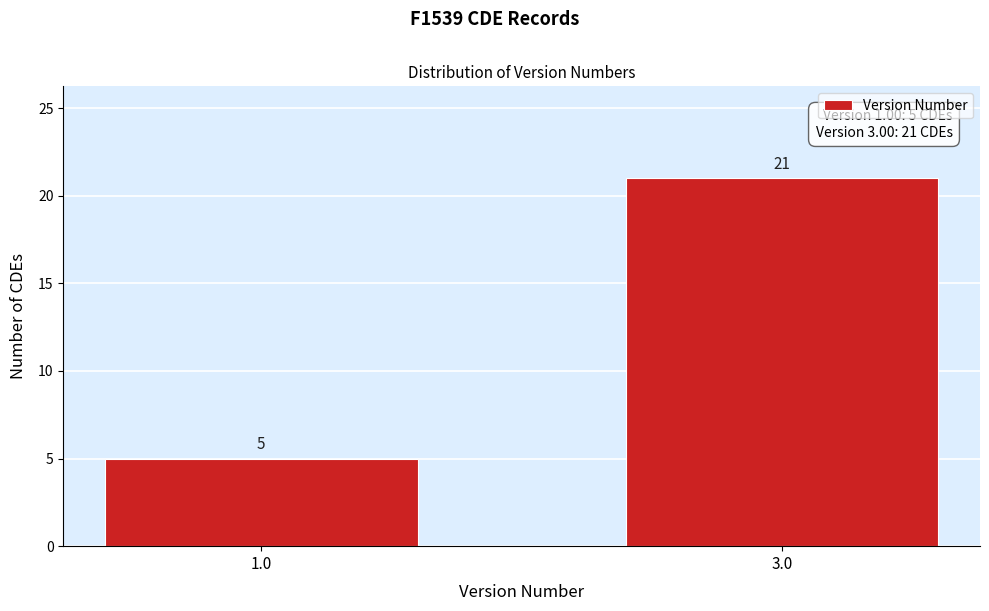

Reading left to right, what are all the values shown in this chart?

5	21